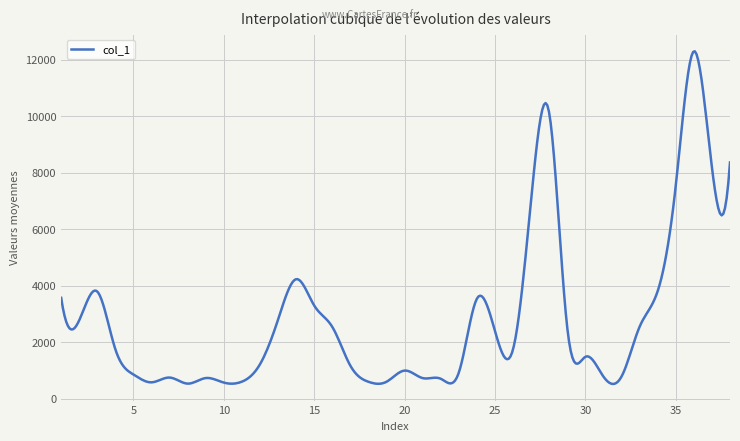

What is the smallest value displayed?

527.2